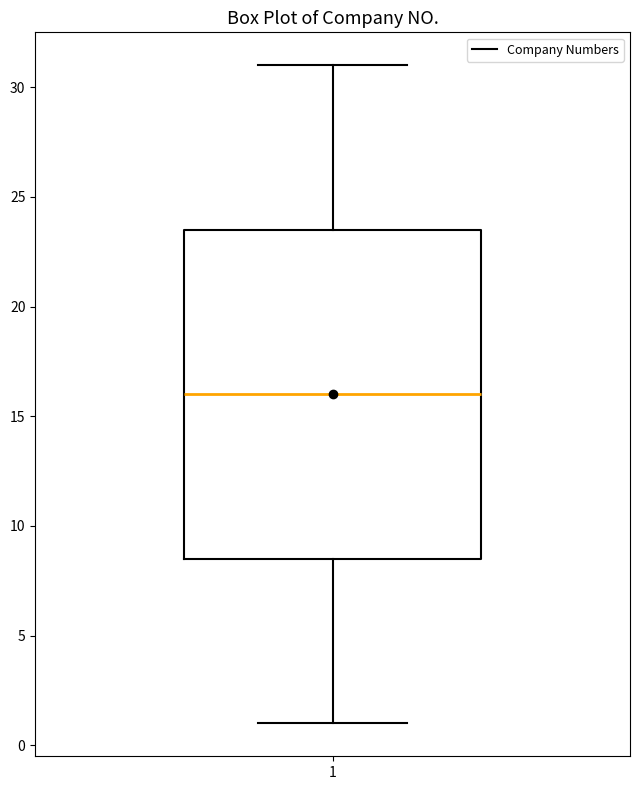

Where does the upper whisker of the box at x = 1 end on the y-axis? The values are not printed on the chart, so give them approximately, as read against the axis.

31.0